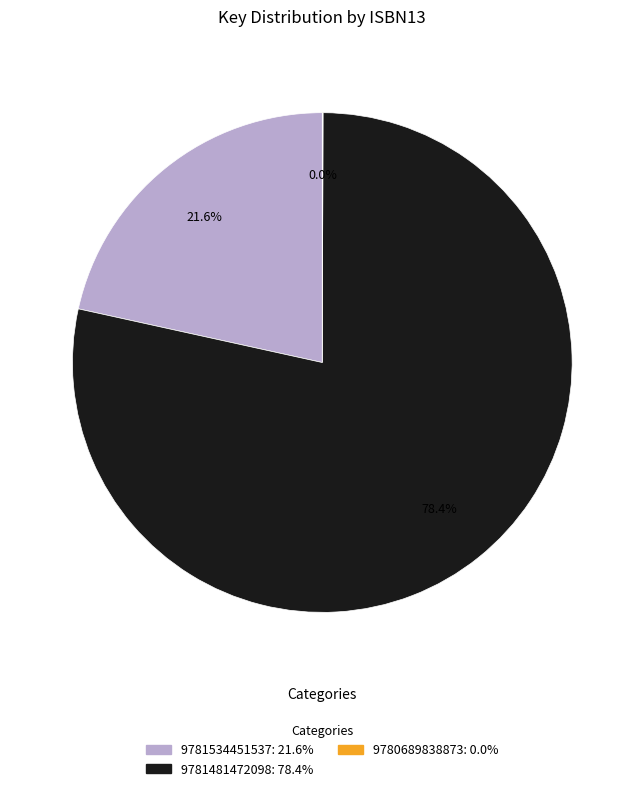

To the nearest percent, what is the difference between the largest and smallest slice percentages?

78%